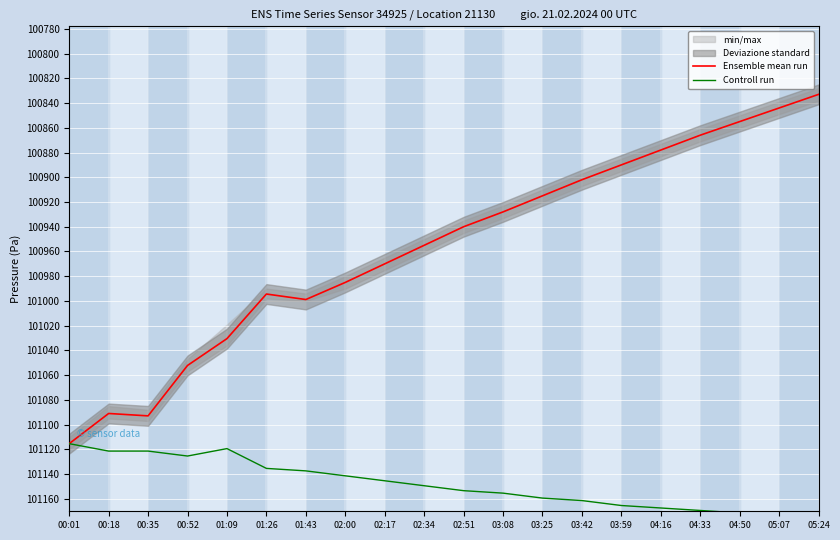

What is the highest value of the Ensemble mean run series?

101115.3